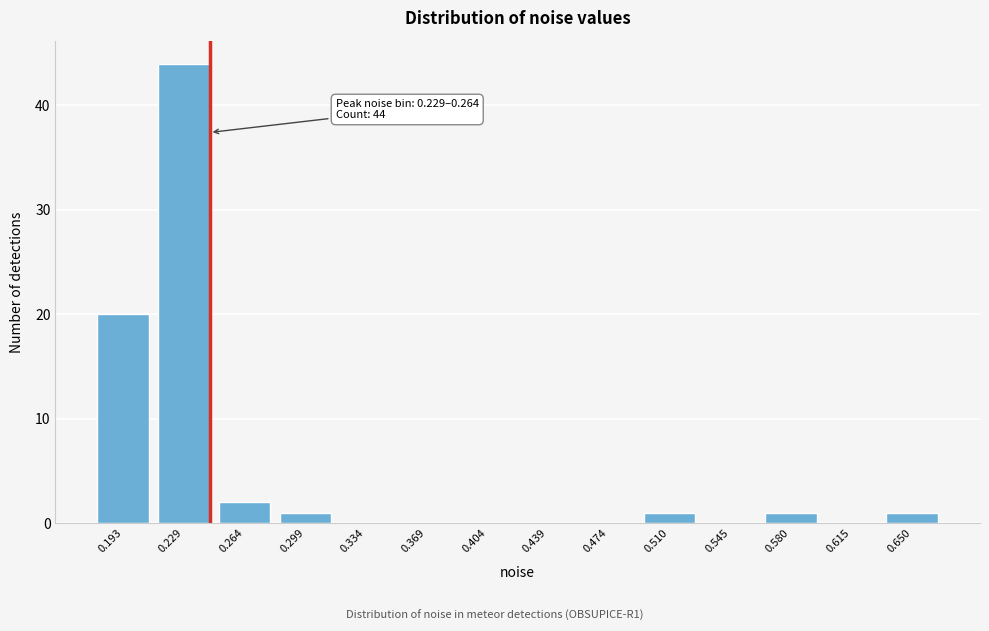

Reading right to left, extract all data points from this chart.

0.650=1	0.615=0	0.580=1	0.545=0	0.510=1	0.474=0	0.439=0	0.404=0	0.369=0	0.334=0	0.299=1	0.264=2	0.229=44	0.193=20